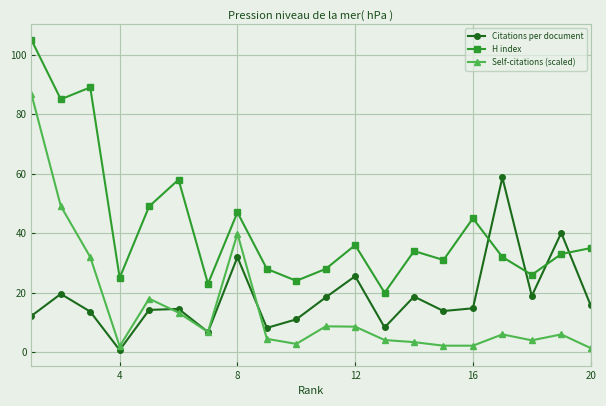

True or false: H index has more than 0 points higher than both neighbors.

True